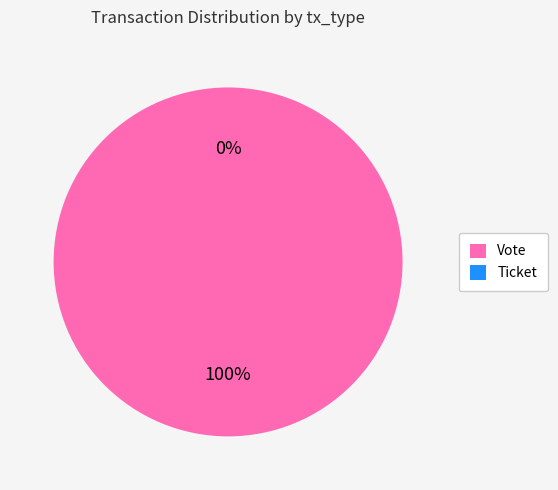

The Ticket slice represents 0% of the pie. True or false?

True